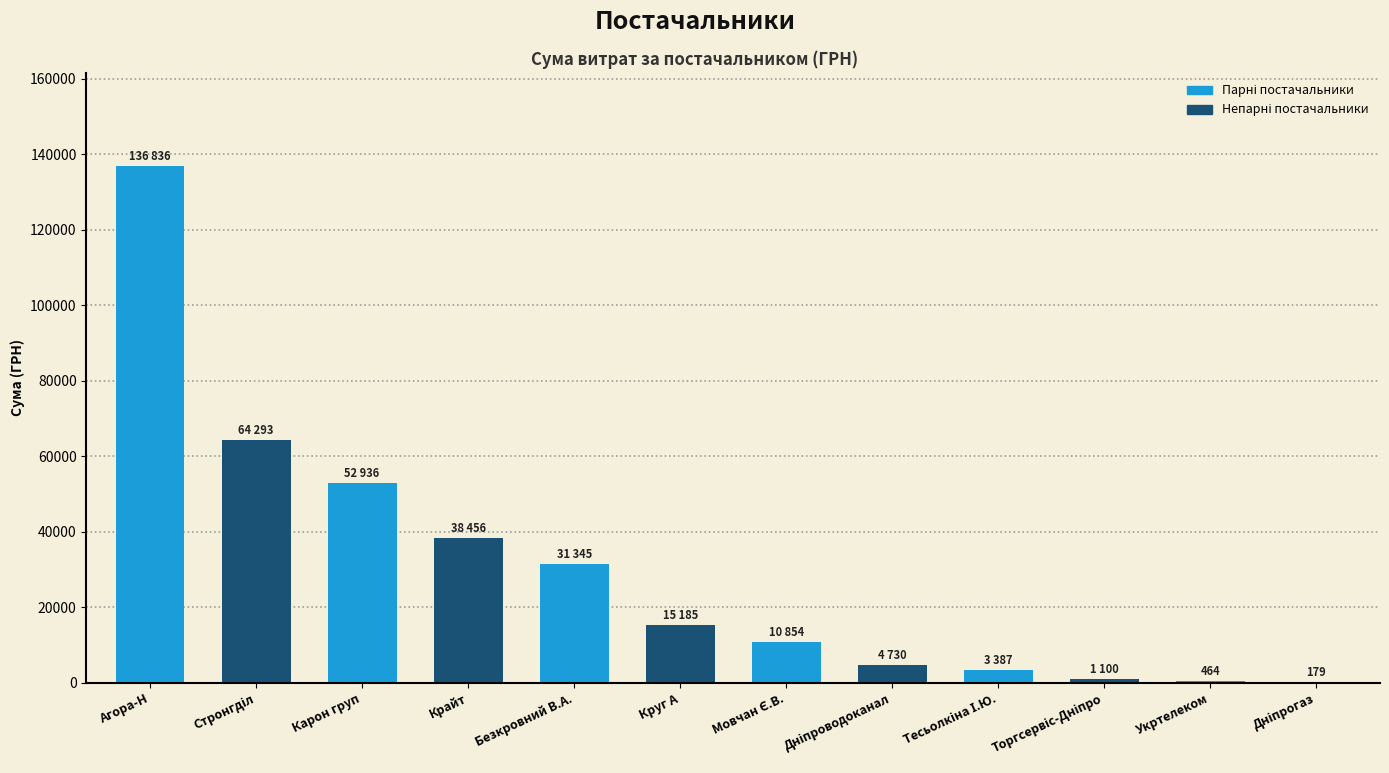

Which category has the highest value across all series?

Агора-Н